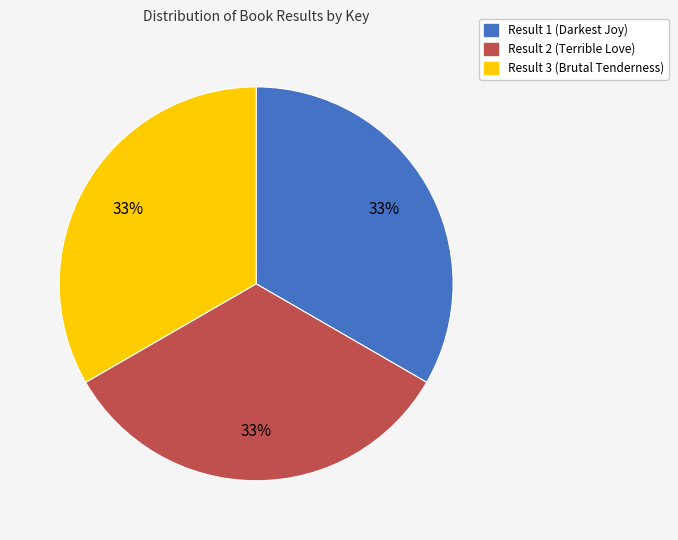

Is it true that Result 3 (Brutal Tenderness) is 33% of the pie?

True